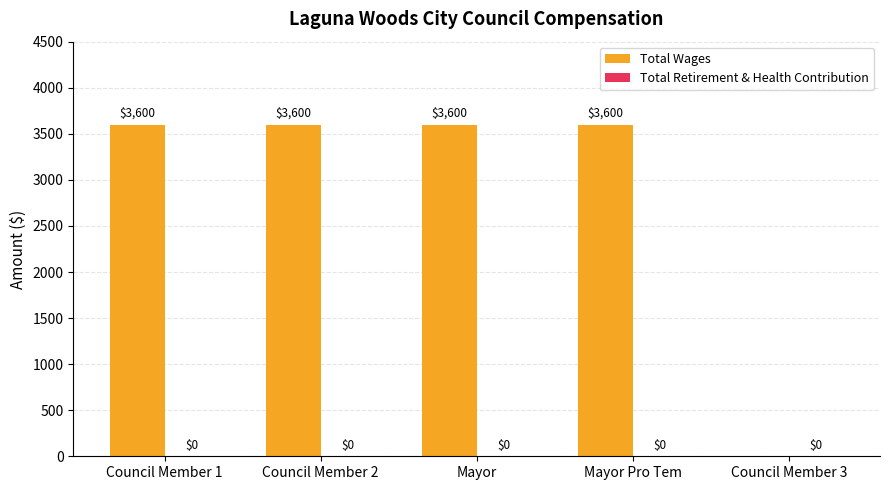

What is the sum of all values?

14400